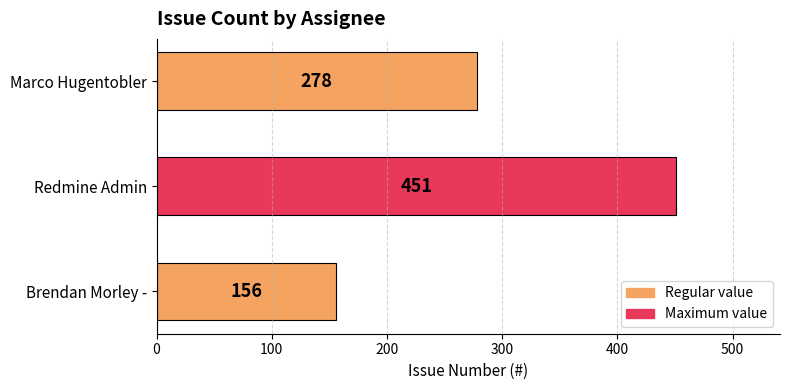

What is the average value?

295